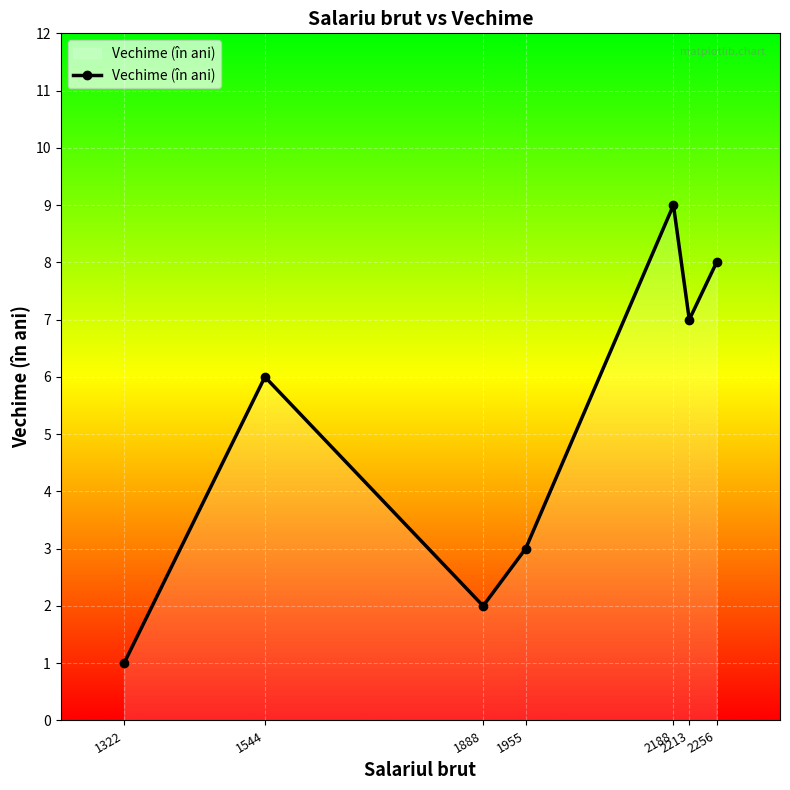

Does the chart have visible grid lines?

Yes